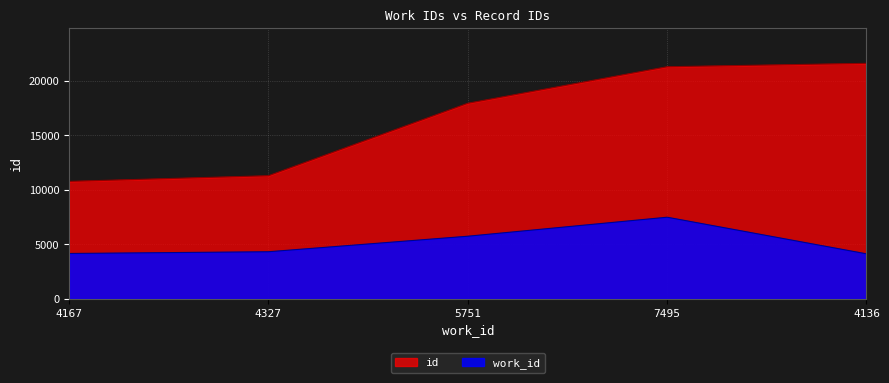

List the series in order of their peak value, lowest first.

work_id, id